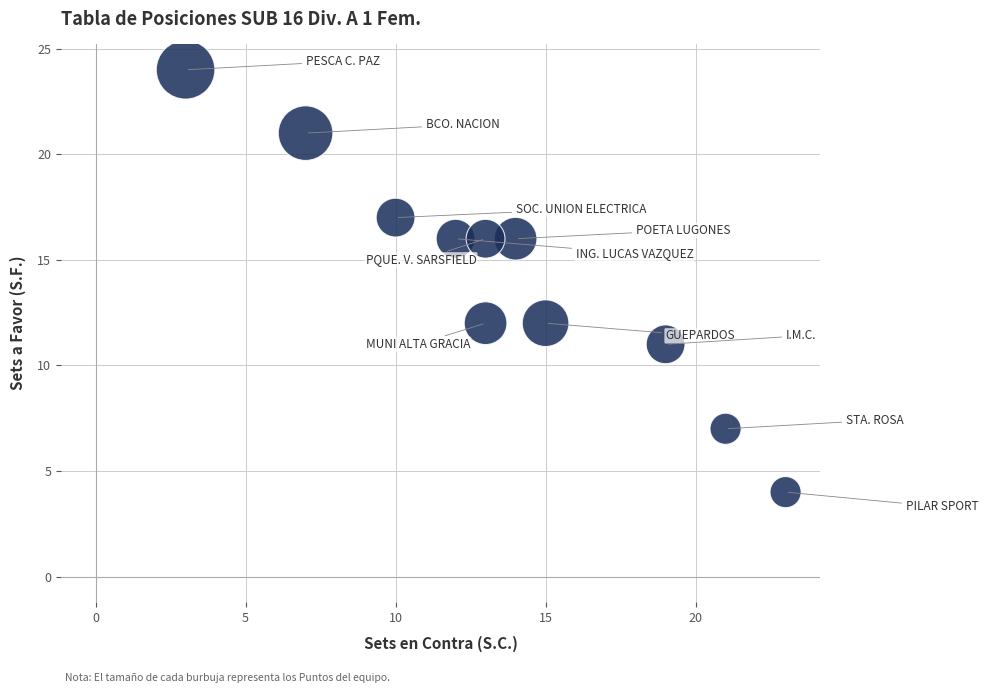

What is the range of X values (max minus min)?

20